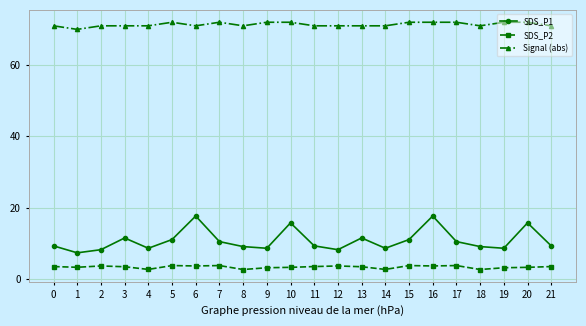

True or false: SDS_P1 has a value of 10.5 at 7.

True